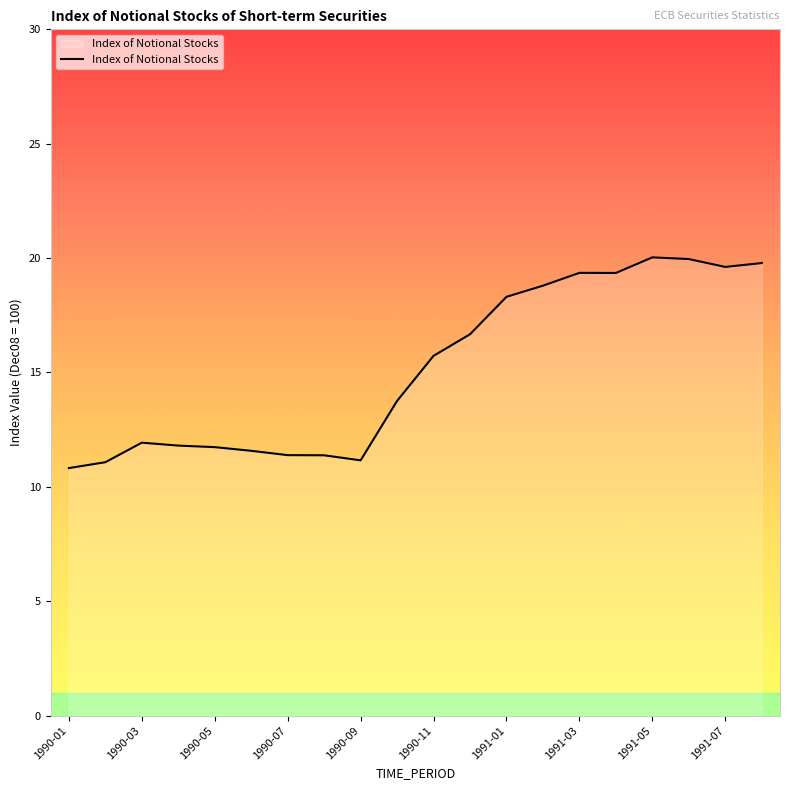

What is the greatest value displayed?

20.0